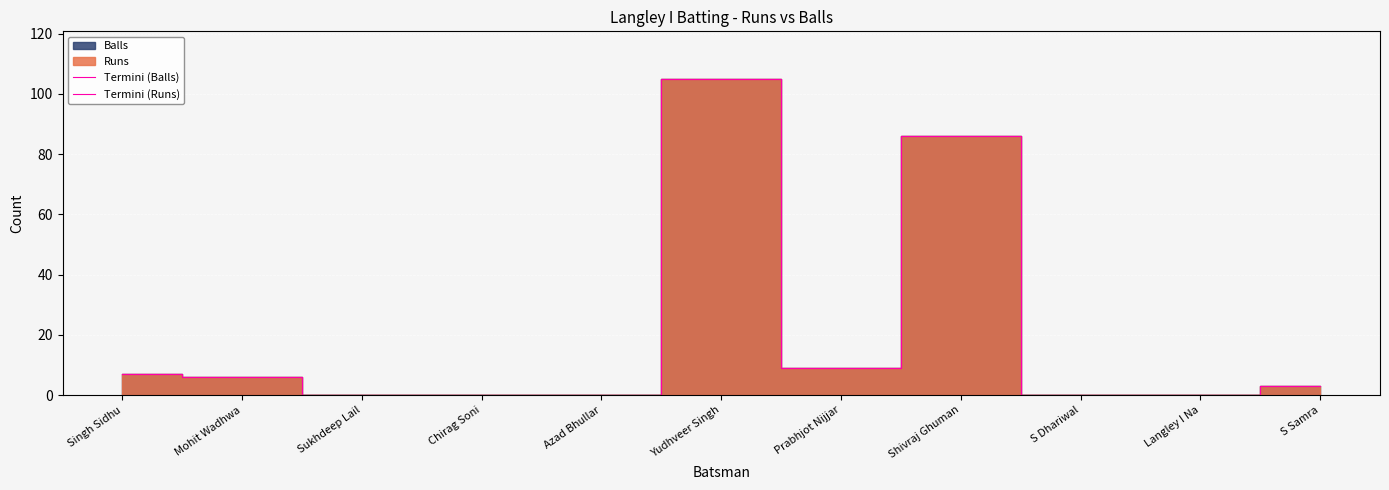

At which category does Termini (Balls) reach its first local peak?

Yudhveer Singh